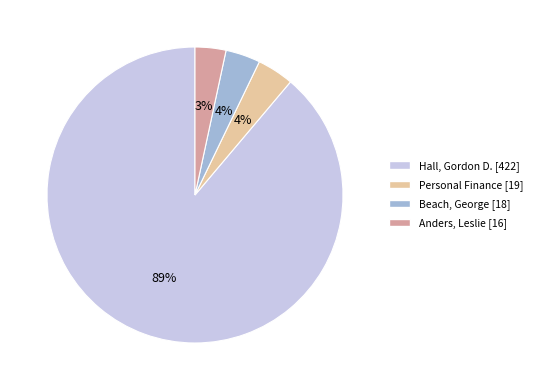

Is the sum of Personal Finance and Hall, Gordon D. greater than half?

Yes